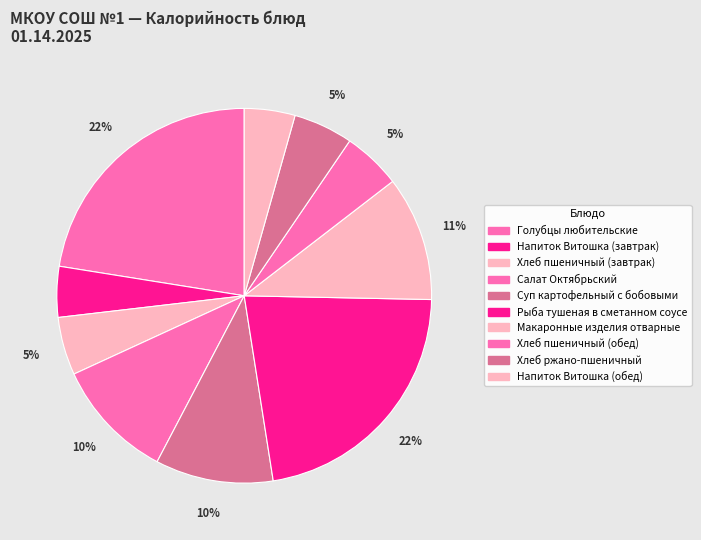

What is the largest slice in the pie chart?

Голубцы любительские